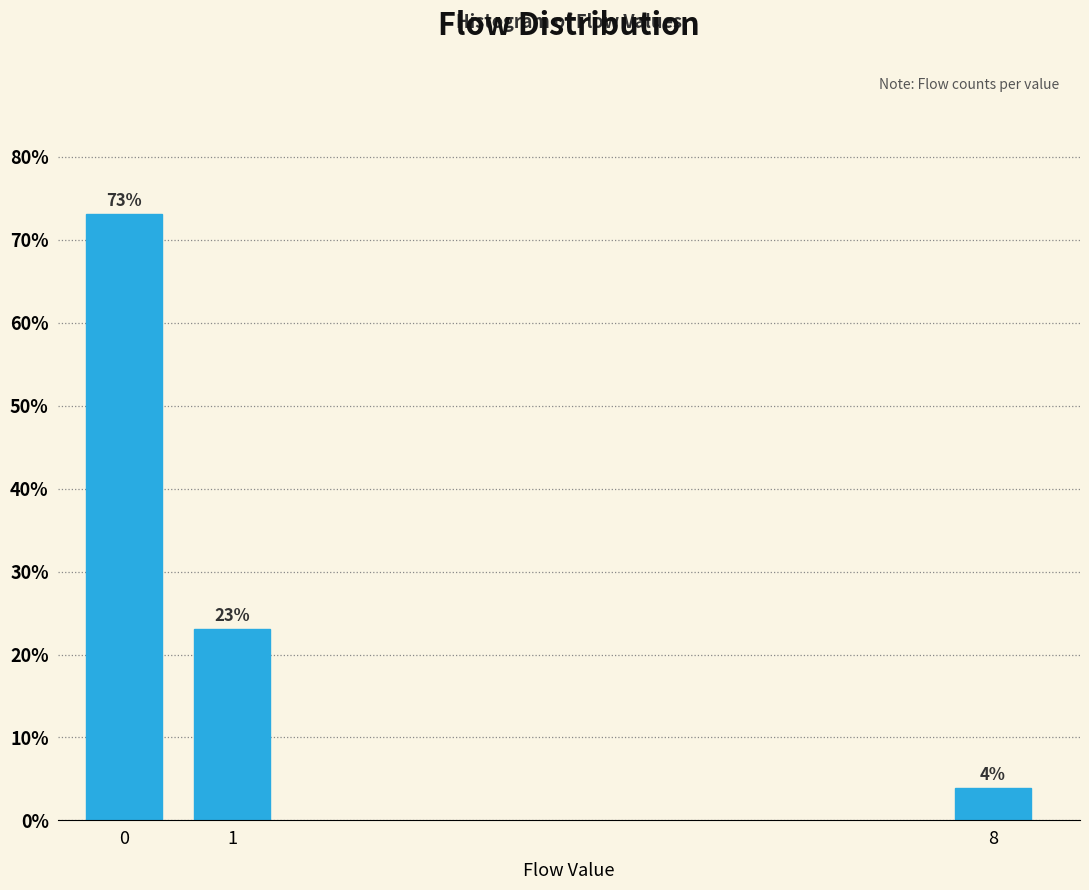

Which label corresponds to the smallest value in the chart?

8